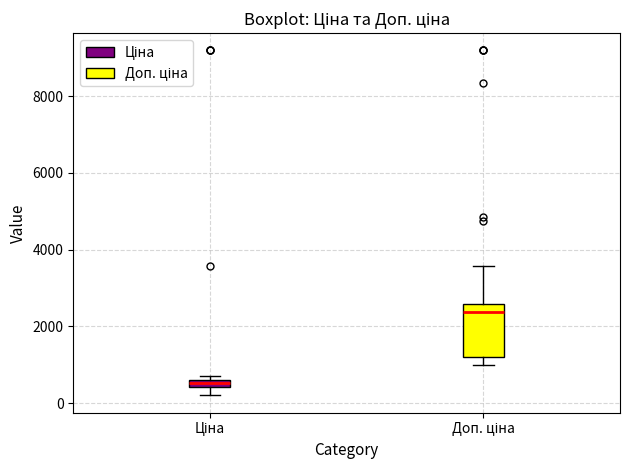

Which box is the tallest, from its lower edge to its upper edge?

Доп. ціна